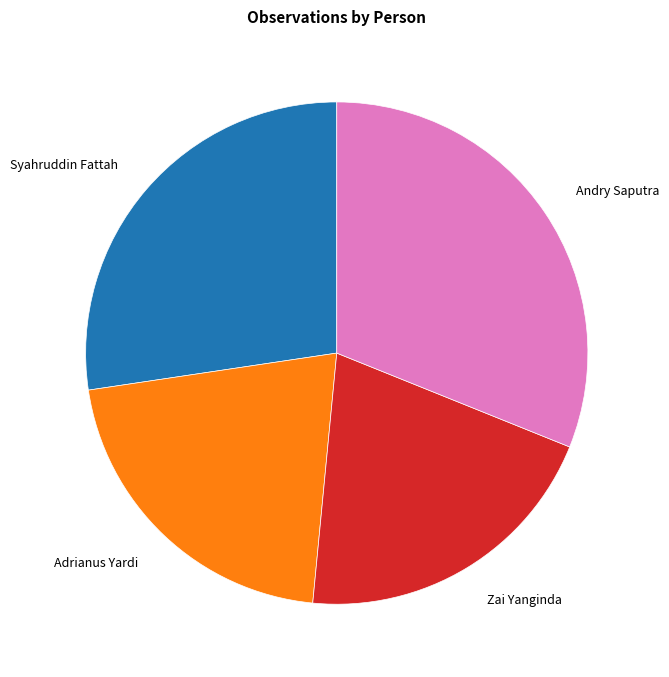

Is there any slice that represents more than half of the pie?

No